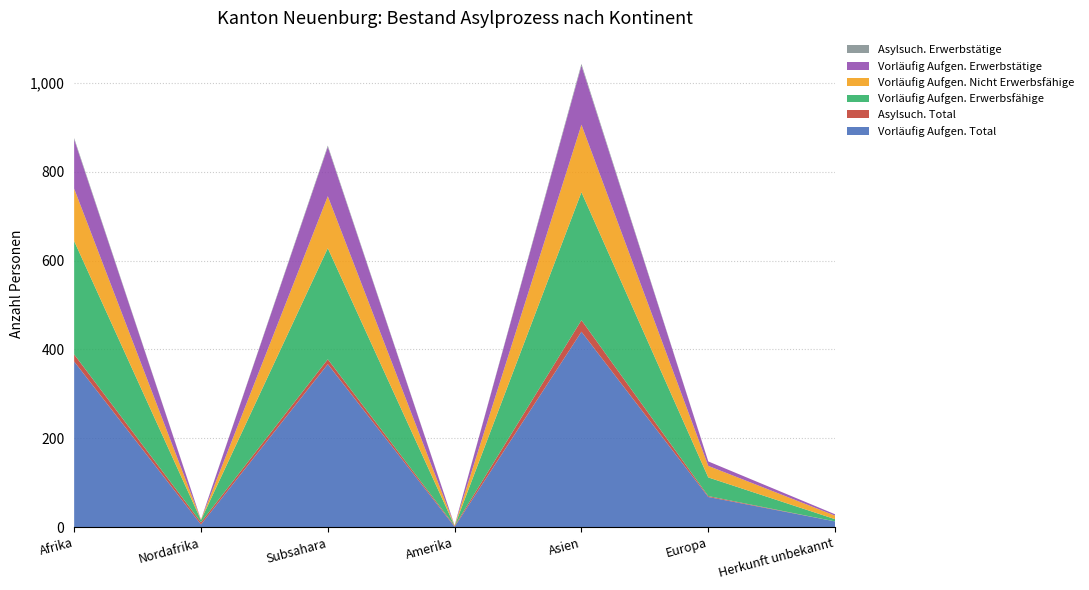

Reading left to right, extract all data points from this chart.

Vorläufig Aufgen. Total: 373	6	367	1	440	68	13
Asylsuch. Total: 16	5	11	2	26	2	0
Vorläufig Aufgen. Erwerbsfähige: 255	5	250	0	288	42	5
Vorläufig Aufgen. Nicht Erwerbsfähige: 118	1	117	1	152	26	8
Vorläufig Aufgen. Erwerbstätige: 111	0	111	0	133	10	3
Asylsuch. Erwerbstätige: 3	0	3	0	4	0	0